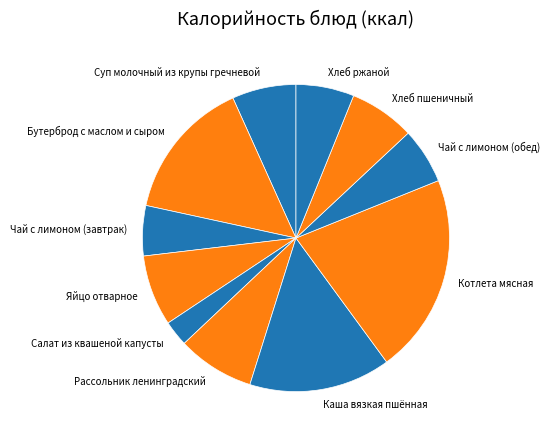

Which category has the biggest portion of the pie?

Котлета мясная